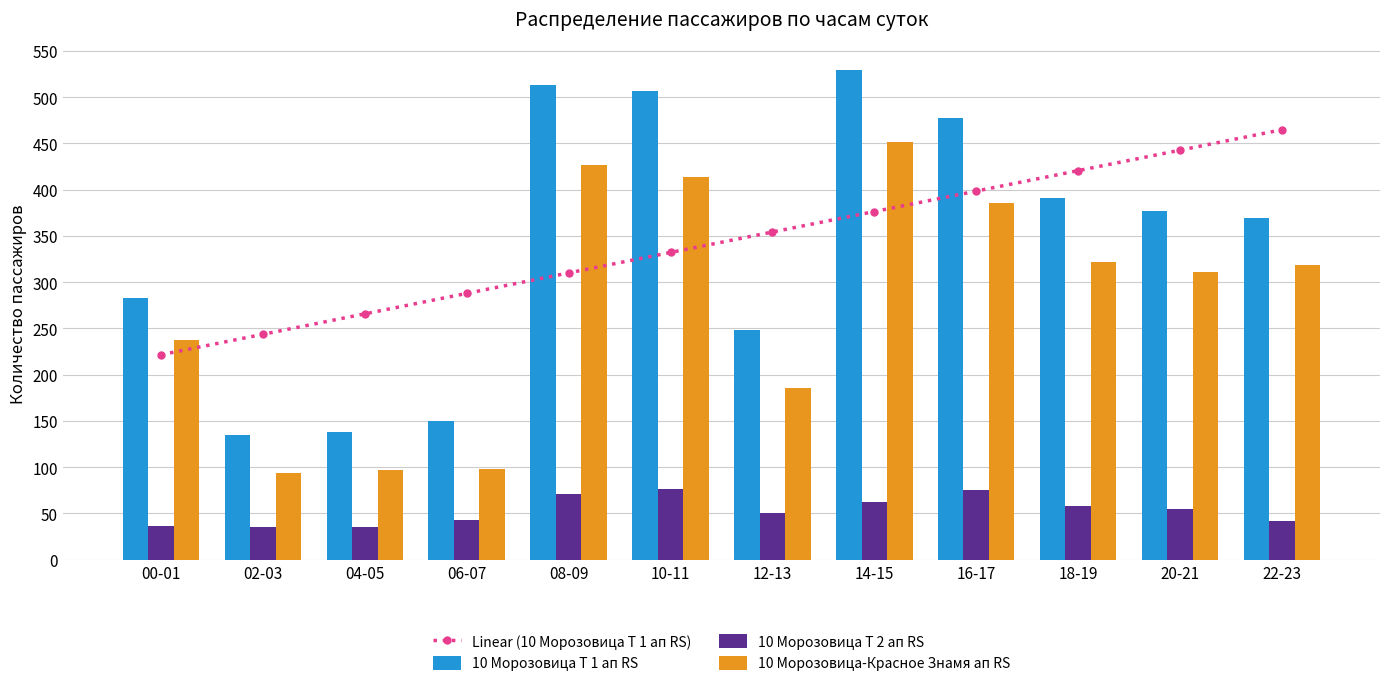

What is the sum of all 10 Морозовица-Красное Знамя ап RS values?

3343